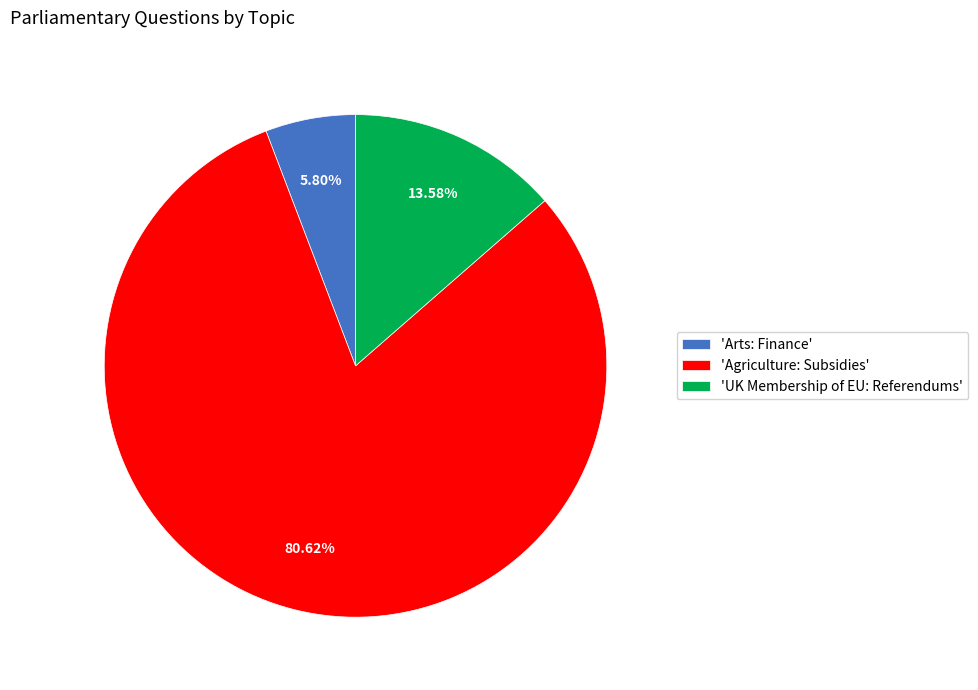

Between 'UK Membership of EU: Referendums' and 'Agriculture: Subsidies', which is larger?

'Agriculture: Subsidies'